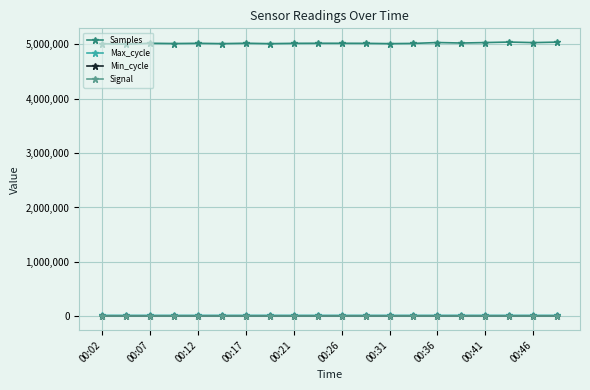

How many lines are shown in the chart?

4